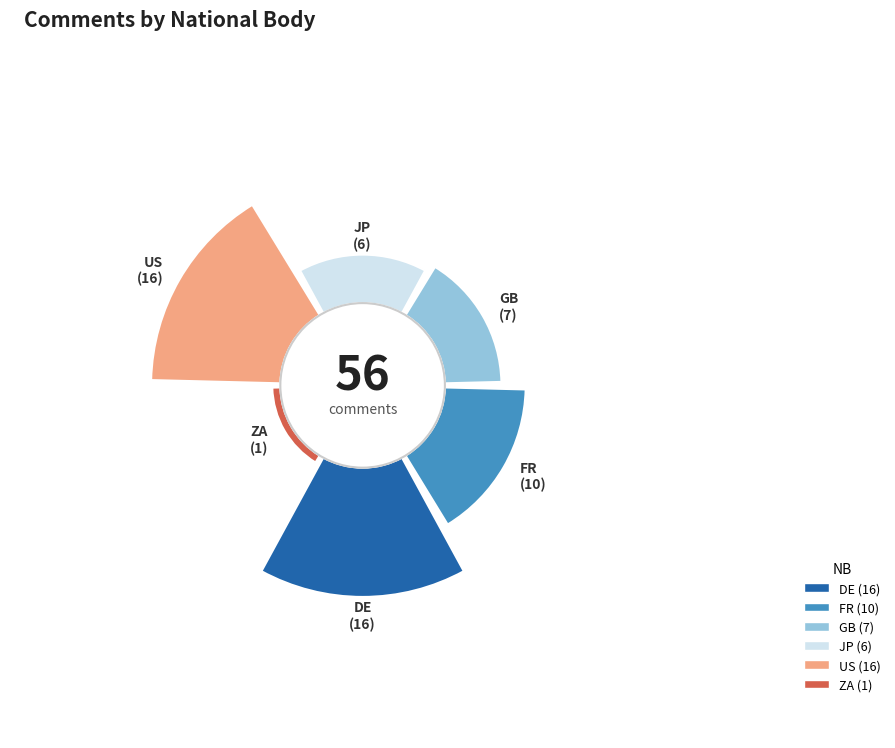

What percentage do DE and GB together represent?

41.1%